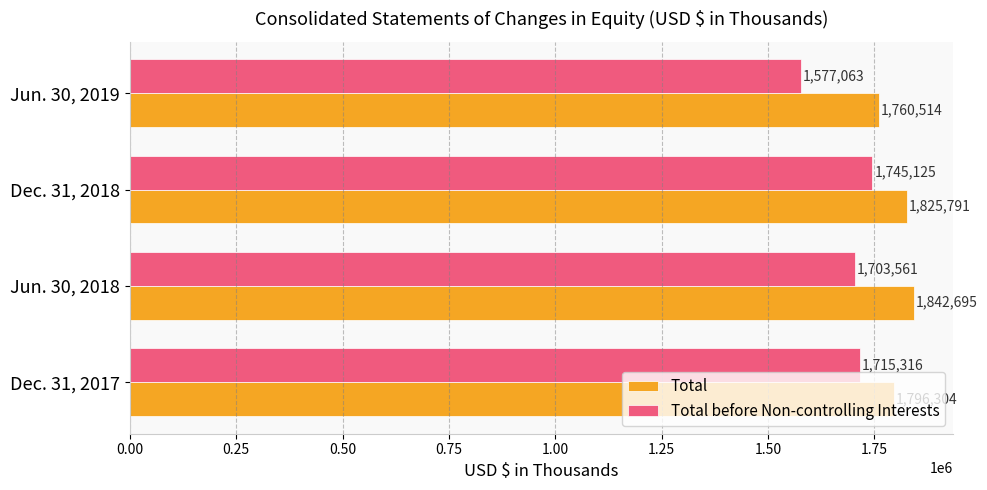

What is the difference between the Total before Non-controlling Interests values at Jun. 30, 2019 and Jun. 30, 2018?

126498